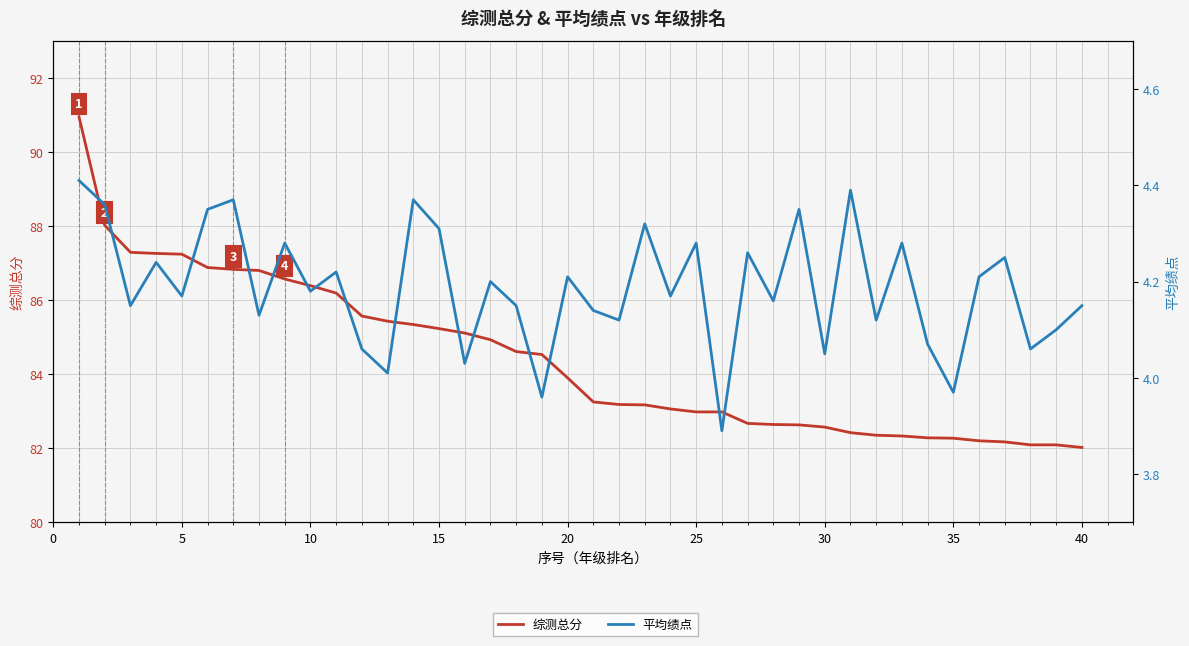

What is the minimum value for 平均绩点?

3.9